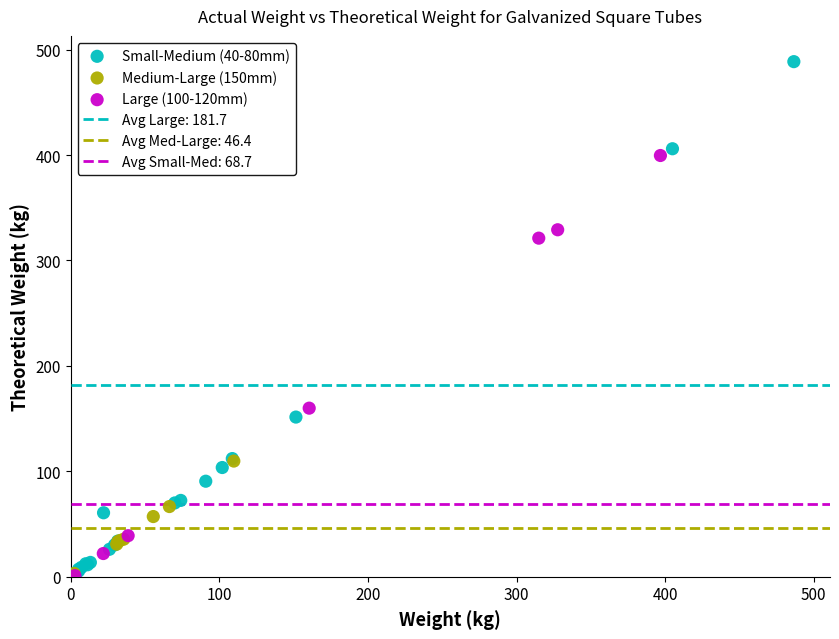

Which series reaches the maximum Y coordinate?

Small-Medium (40-80mm)